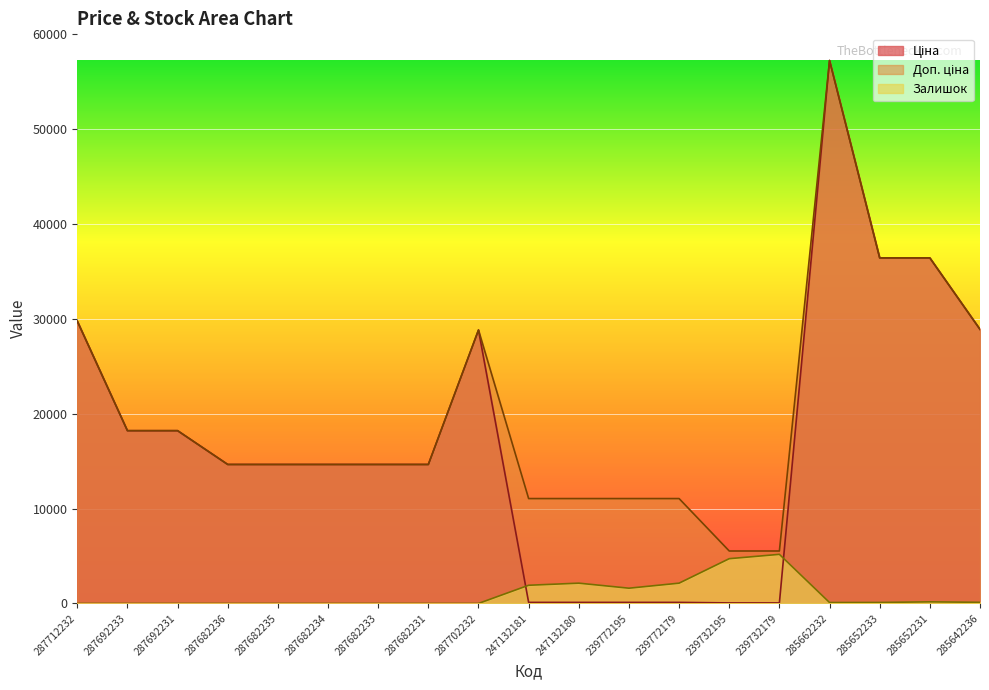

What is the difference between the maximum and minimum values in the Ціна series?

57180.2